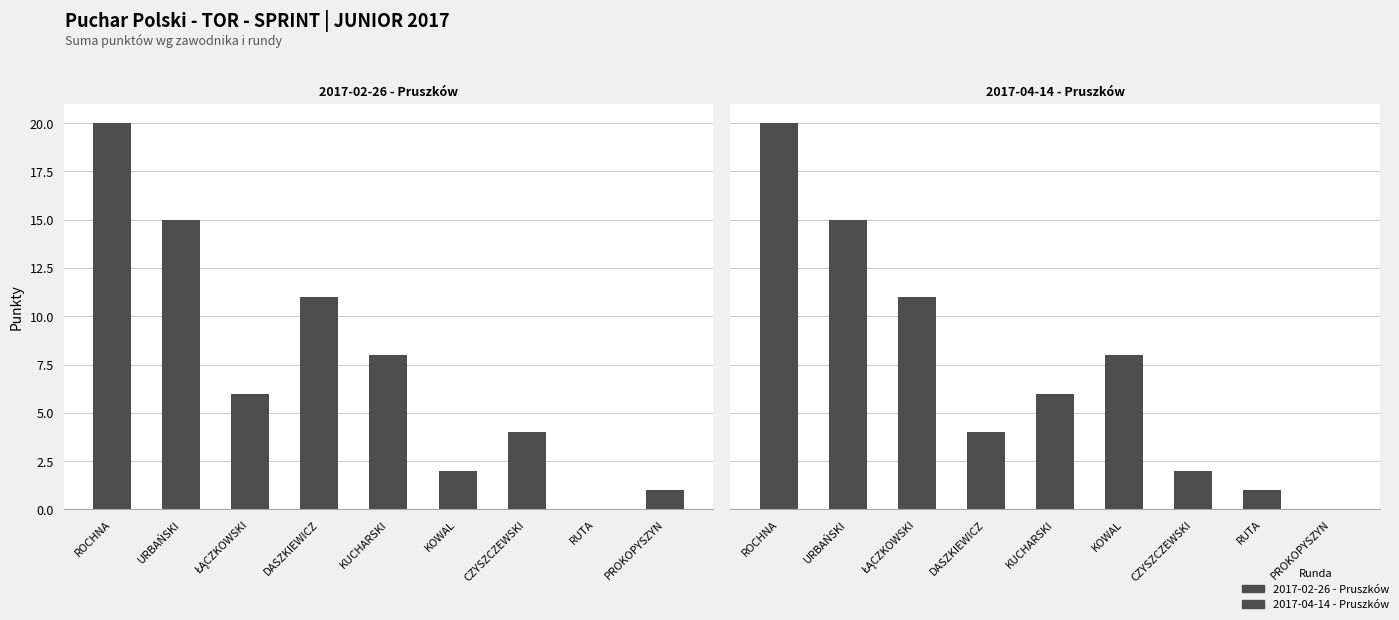

Between DASZKIEWICZ and KOWAL, which is larger?

DASZKIEWICZ